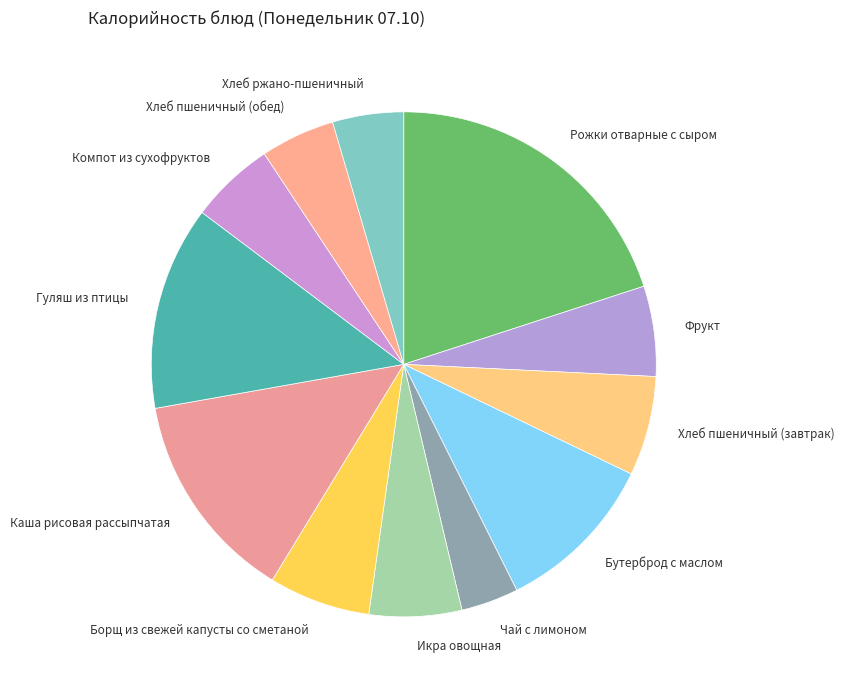

Do Чай с лимоном and Бутерброд с маслом together represent more than half of the pie?

No